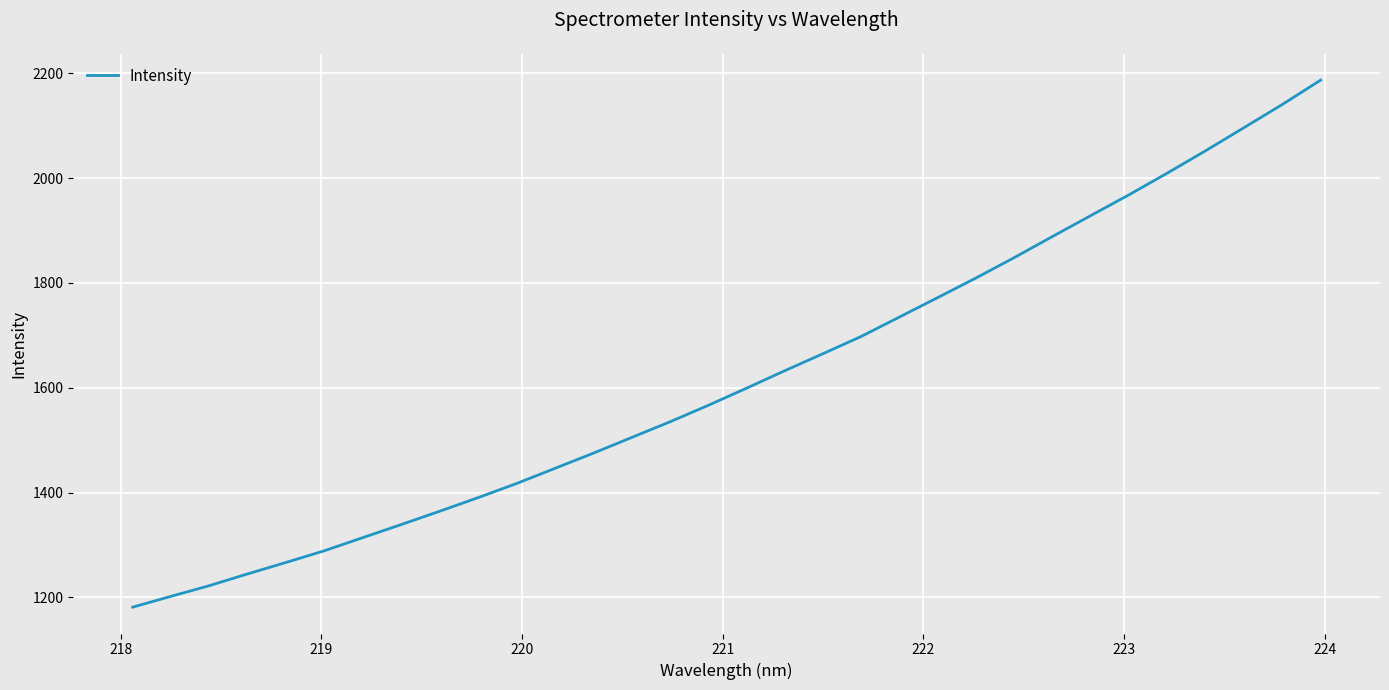

What is the difference between the maximum and minimum values?

1006.0